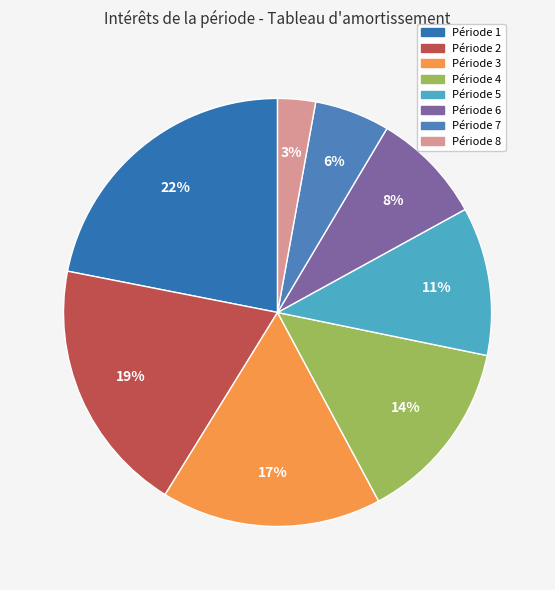

What is the ratio of the value at Période 6 to the value at Période 2?

0.4